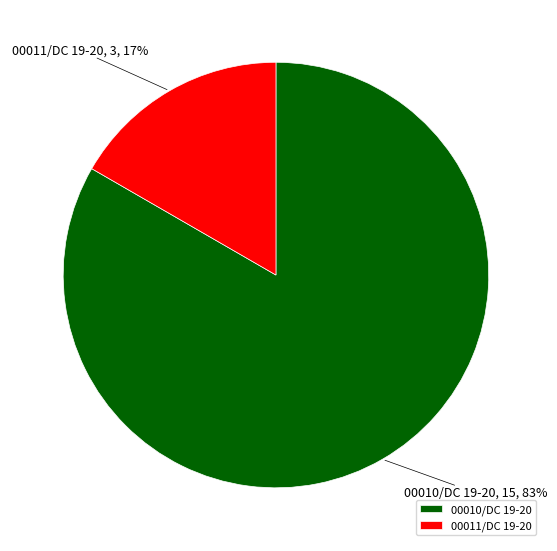

To the nearest percent, what is the combined percentage of 00011/DC 19-20 and 00010/DC 19-20?

100%